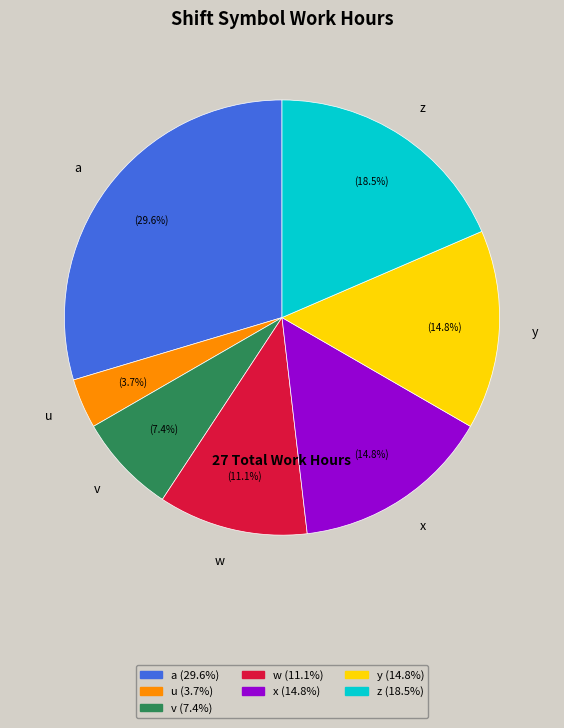

Does any single category account for the majority?

No